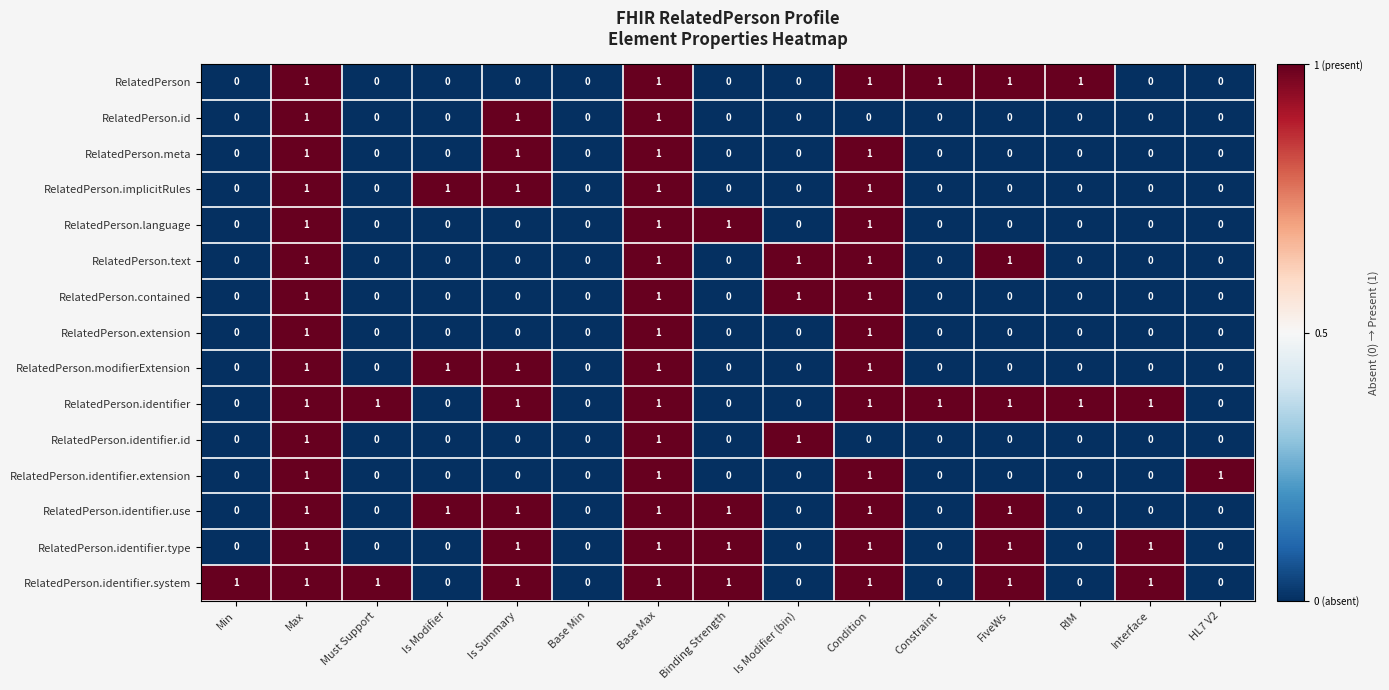

How many RelatedPerson.identifier.extension values are between 0 and 1?

15